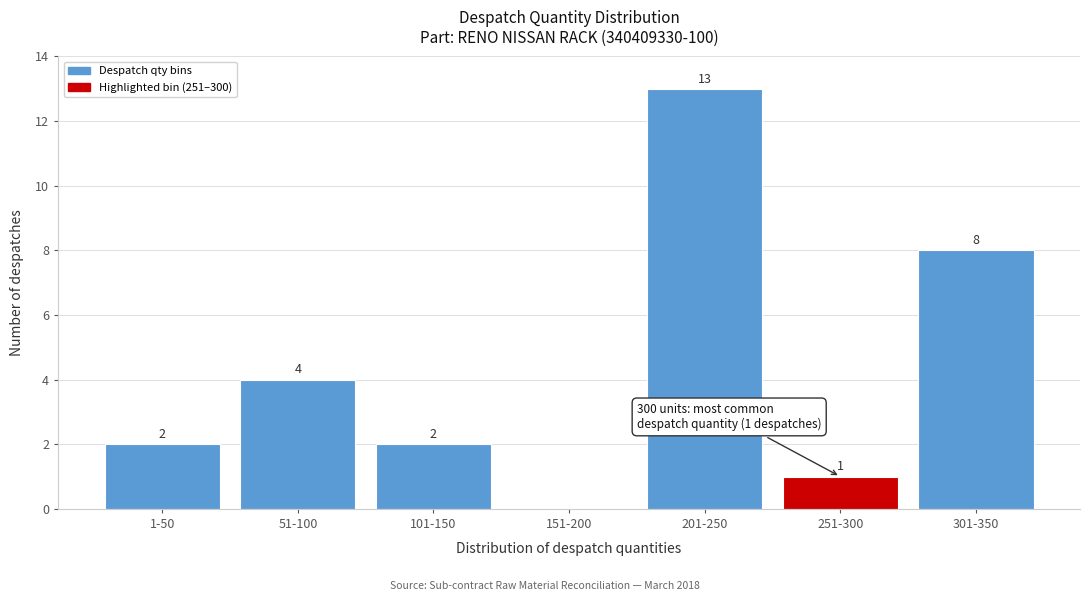

Reading left to right, transcribe all the data shown in this chart.

1-50=2	51-100=4	101-150=2	151-200=0	201-250=13	251-300=1	301-350=8